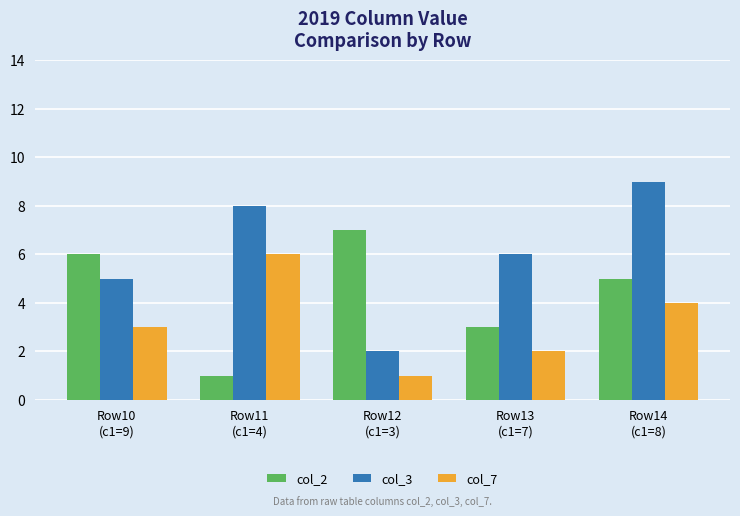

Read the col_7 value at Row14
(c1=8).

4